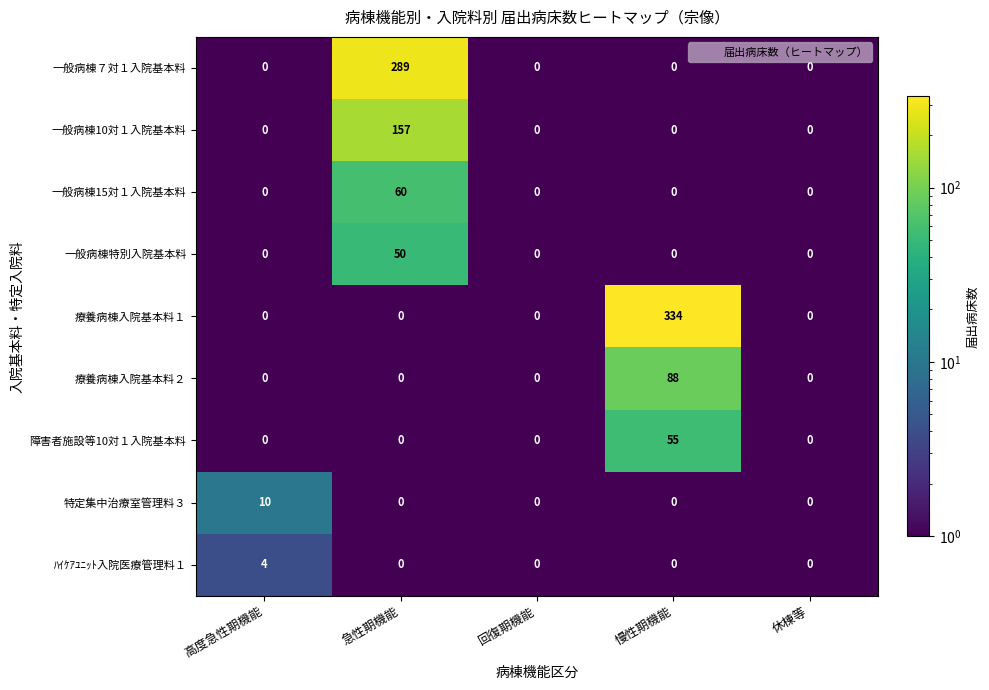

What is the difference between the maximum and minimum values in the ﾊｲｹｱﾕﾆｯﾄ入院医療管理料１ series?

4